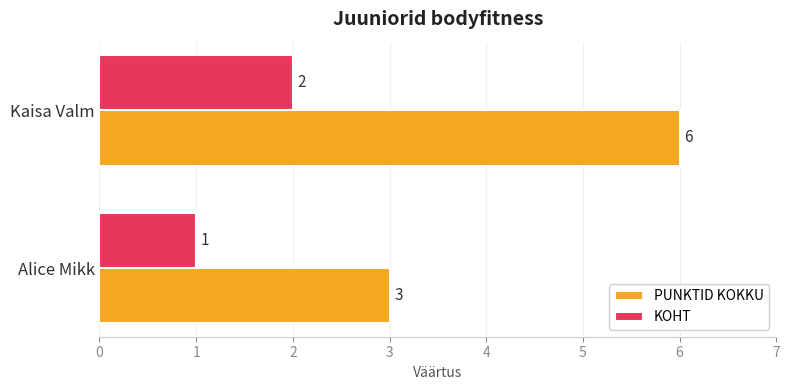

At Alice Mikk, list the series in order from largest to smallest.

PUNKTID KOKKU, KOHT